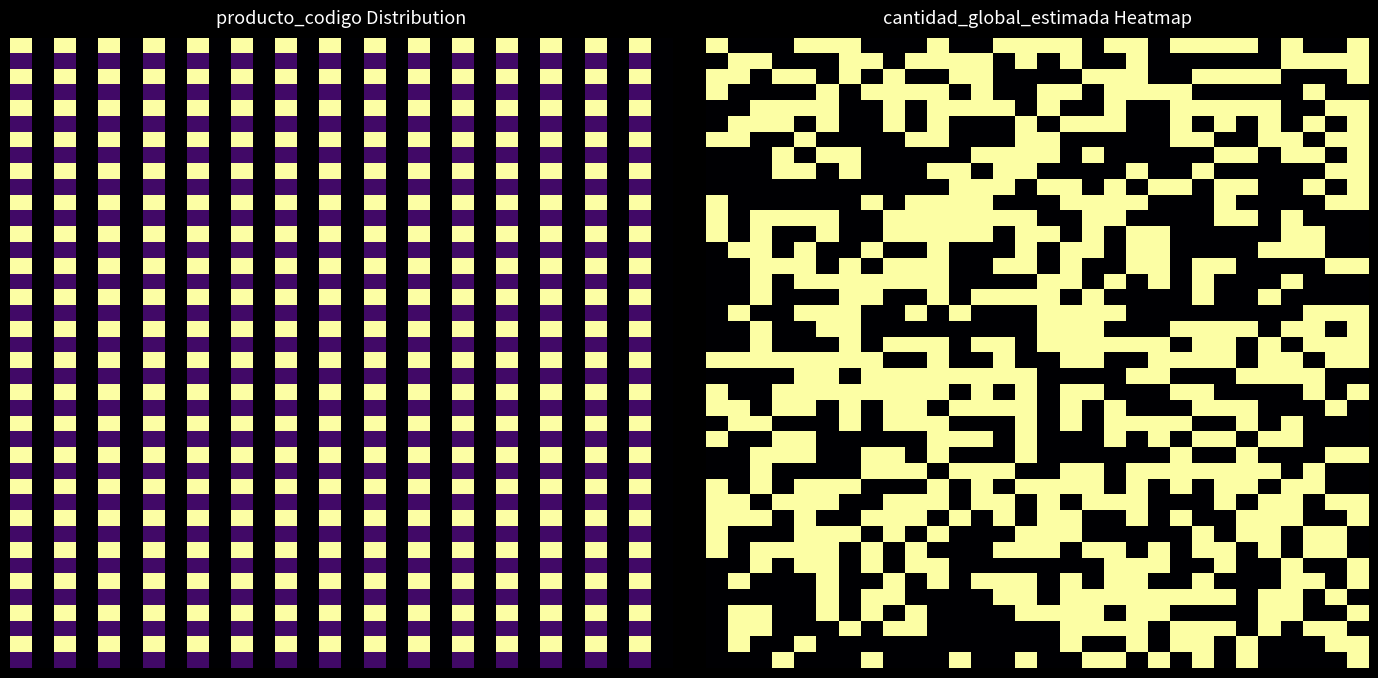

Count the number of categories in the chart.

30